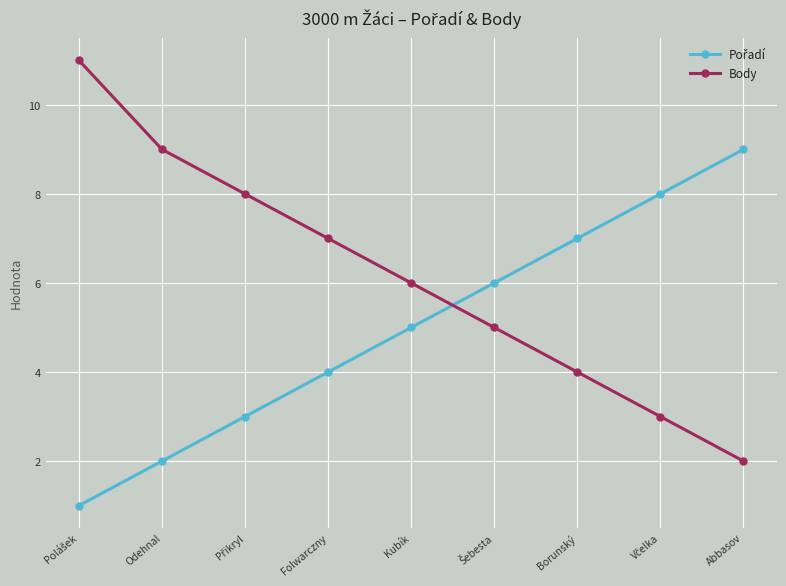

Is it true that Body equals 12 at Folwarczny?

False